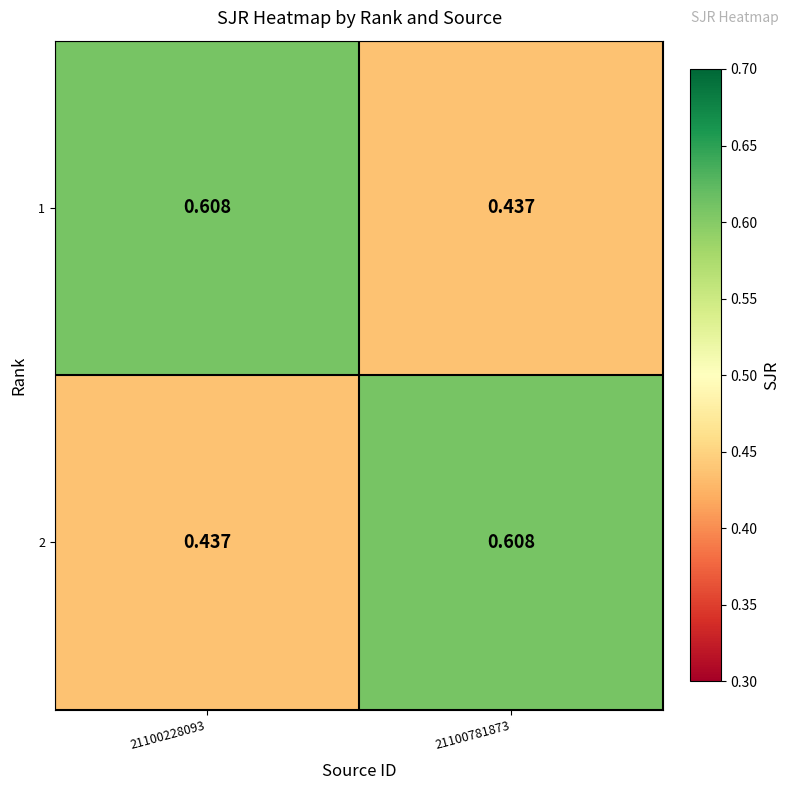

Is the value of 2 at 21100228093 greater than the value of 1 at 21100228093?

No